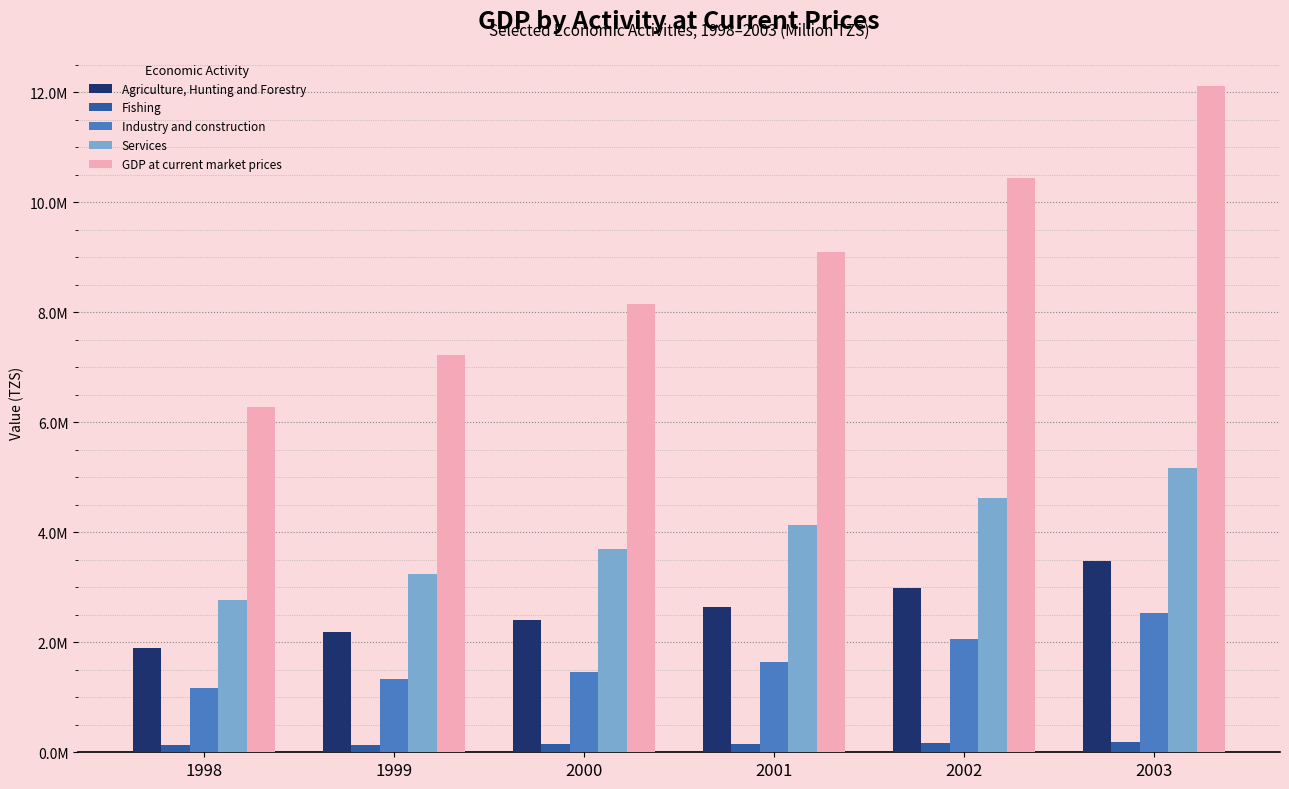

What is the average value of the Services series?

3939088